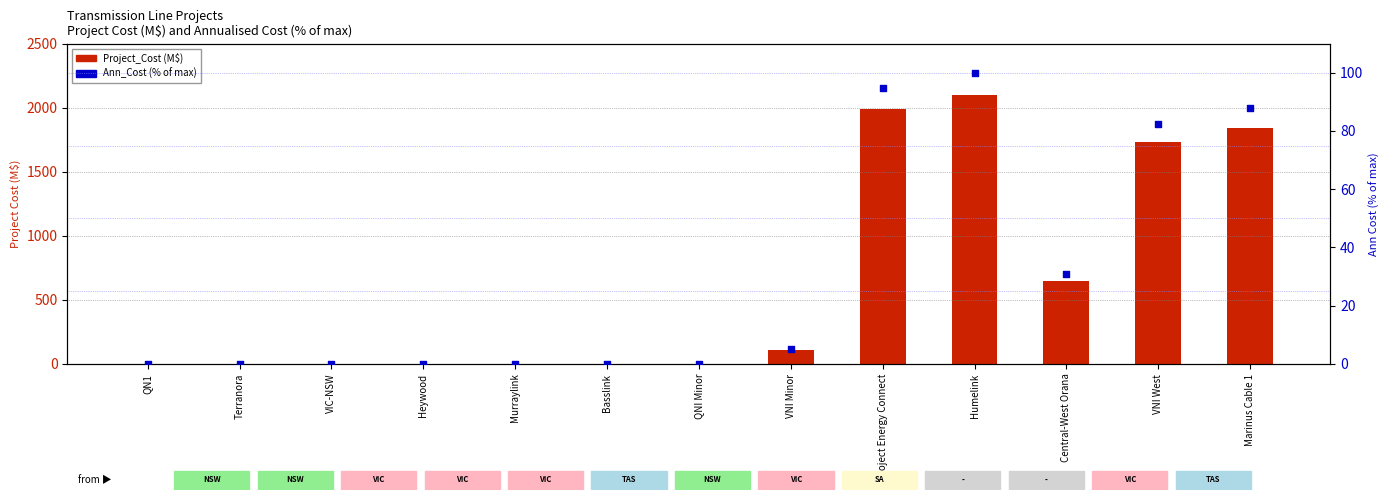

What is the total value across all series at VNI Minor?

110.0